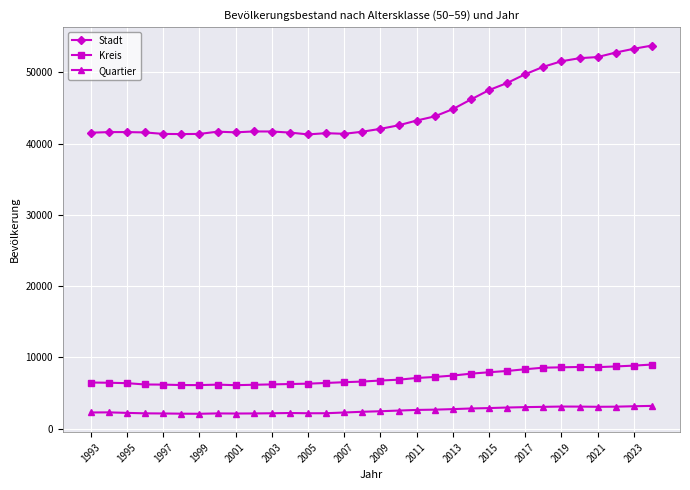

Which series has the largest total across all categories?

Stadt